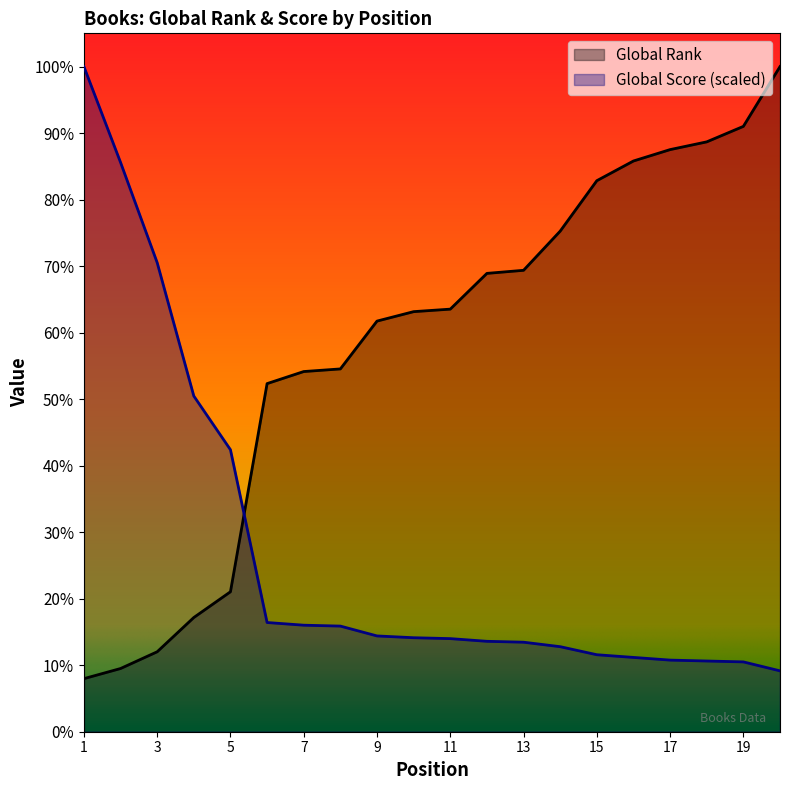

True or false: Global Score and Global Rank intersect in this chart.

True